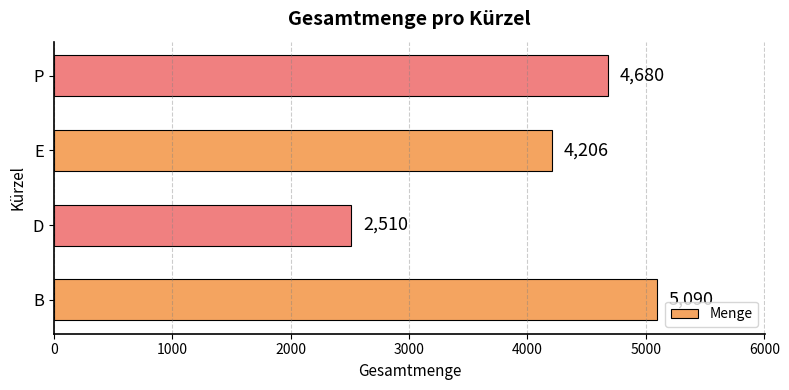

Reading top to bottom, what are all the values shown in this chart?

4680	4206	2510	5090